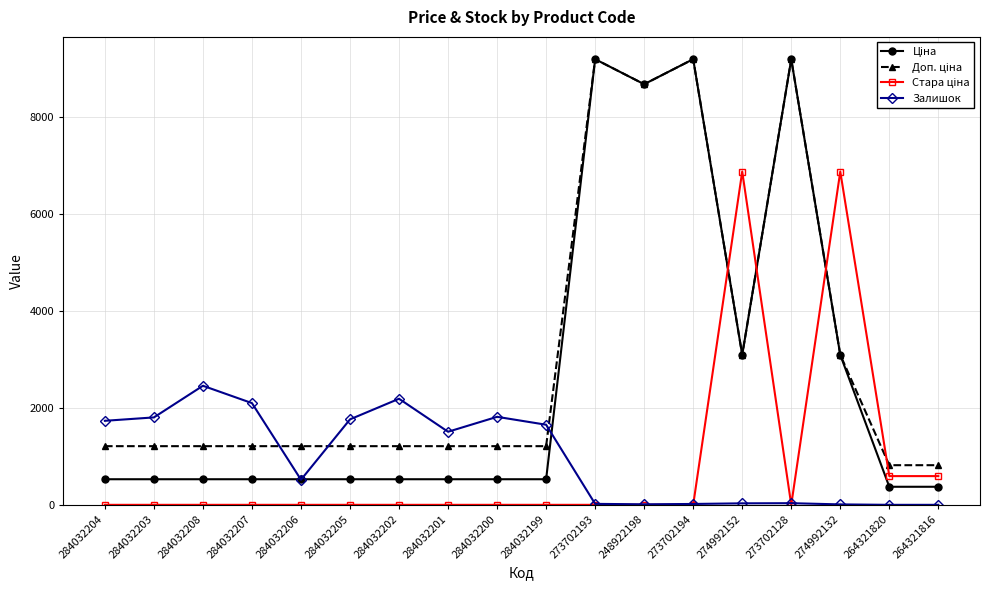

True or false: Залишок has a value of 2099.0 at 284032207.

True